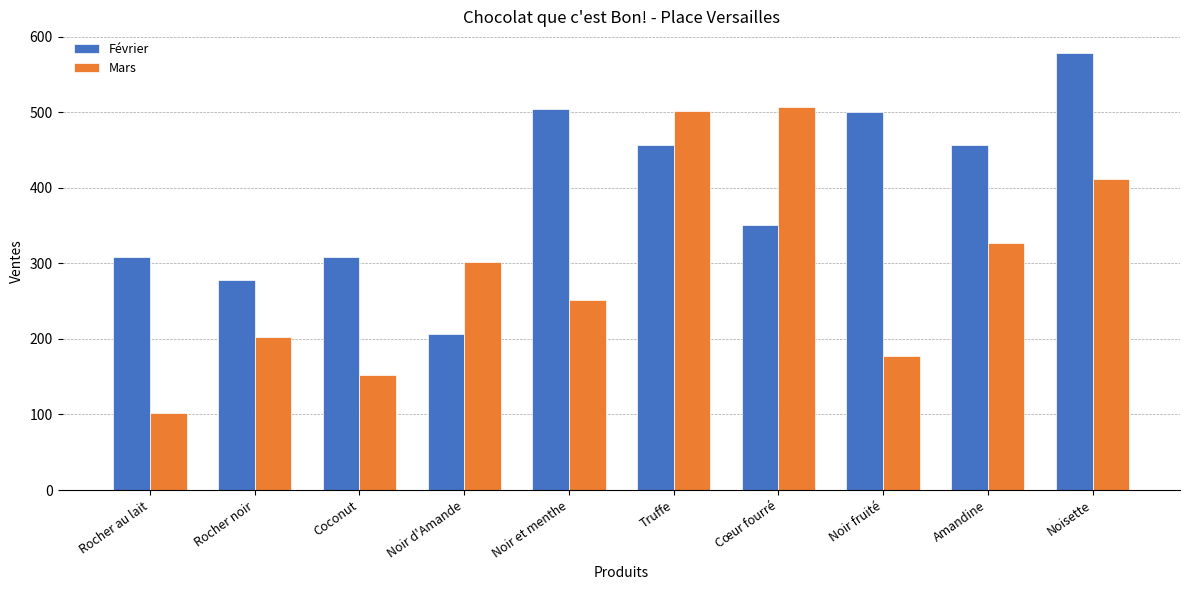

What is the label of the 3rd bar from the left?

Coconut